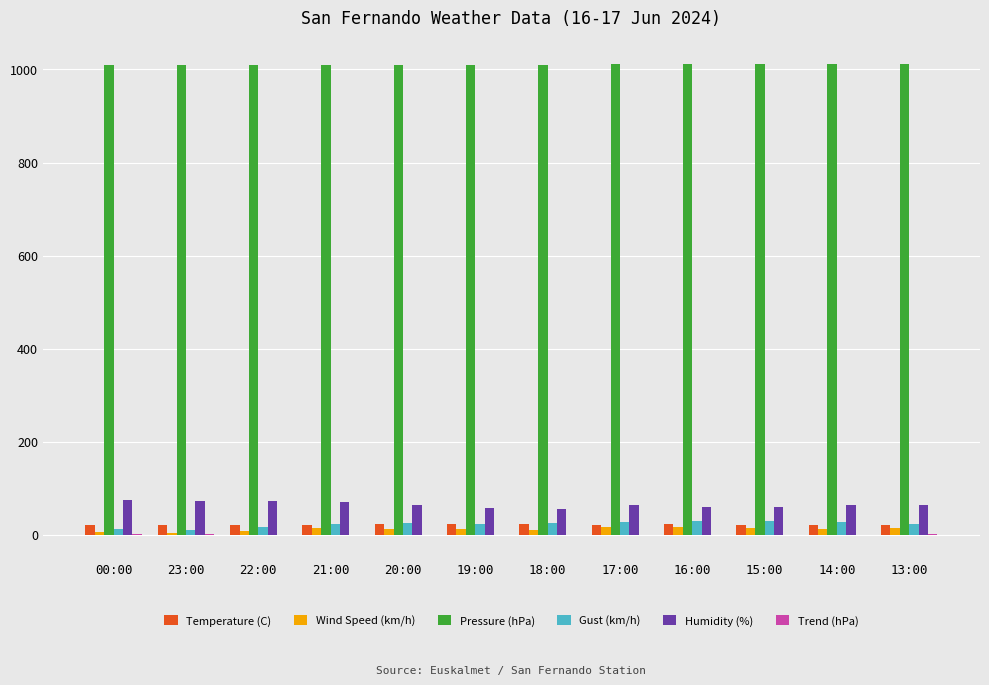

Which series has the largest total across all categories?

Pressure (hPa)